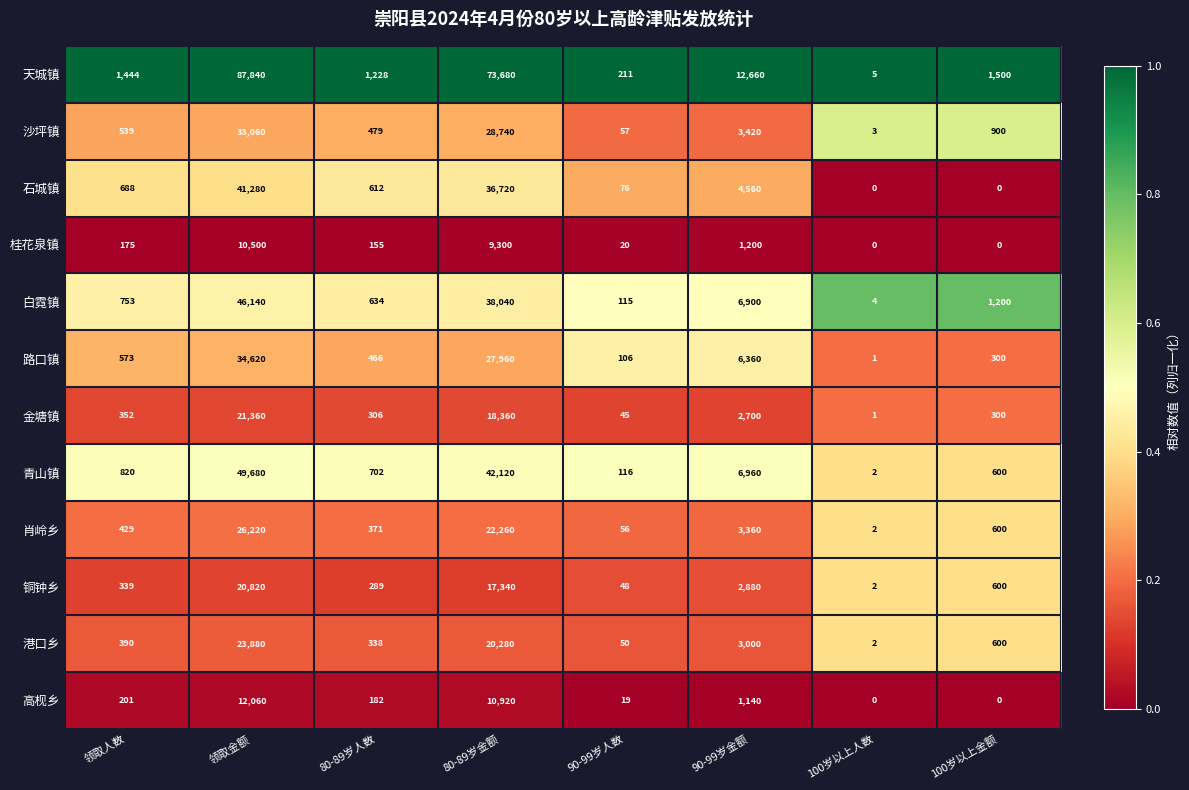

What is the average value of the 肖岭乡 series?

6662